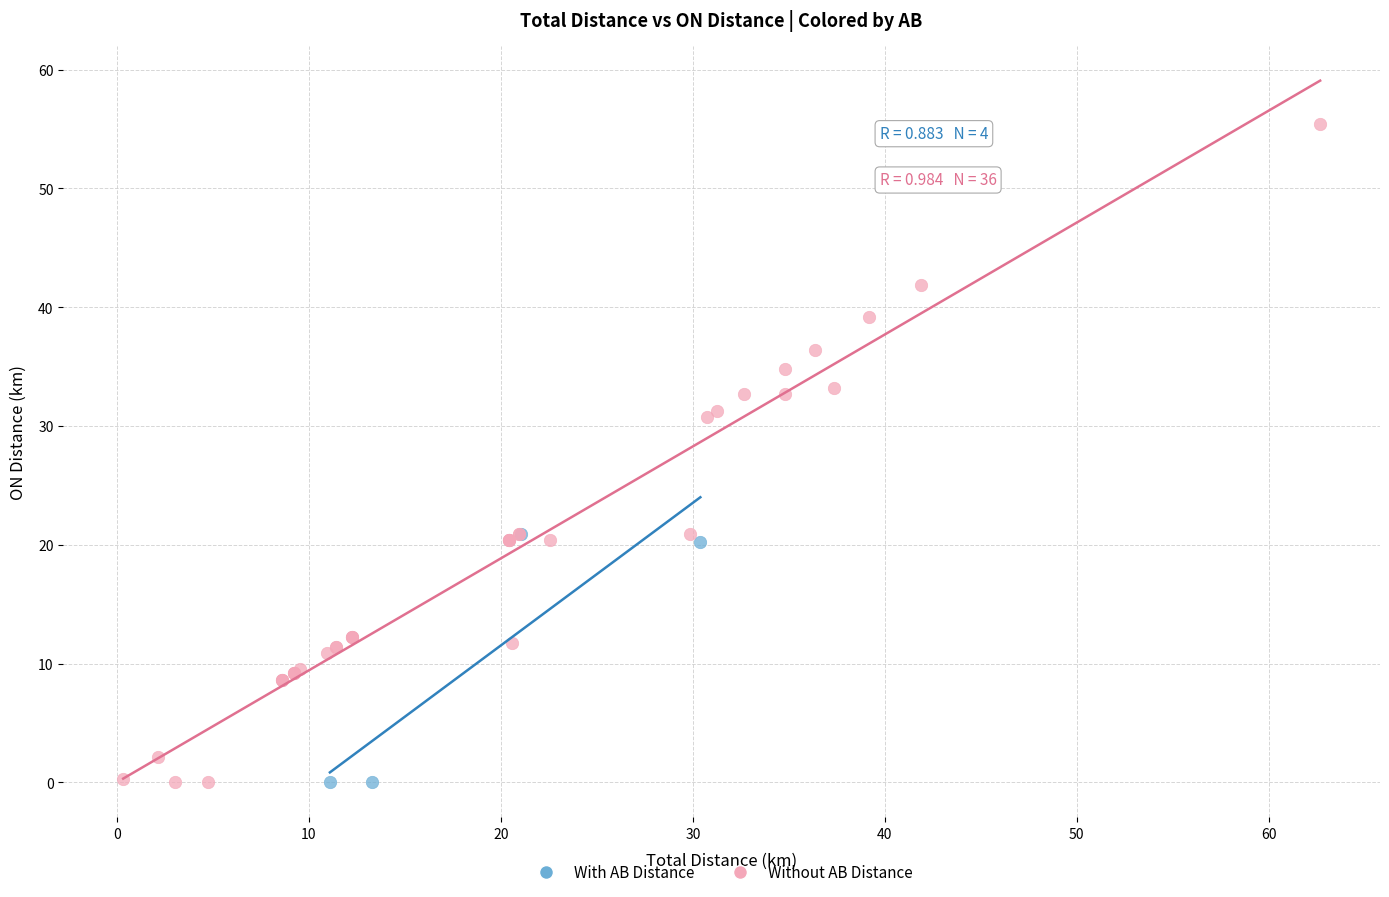

Which series contains the highest Y value?

Without AB Distance